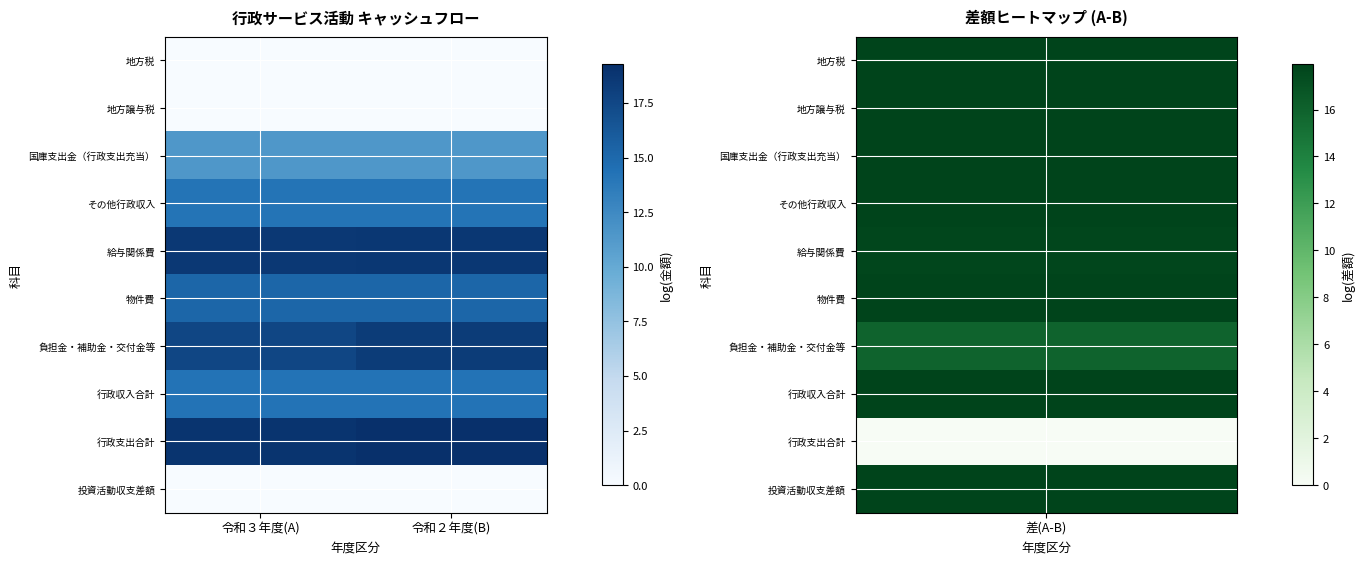

Which series has the largest total across all categories?

行政支出合計